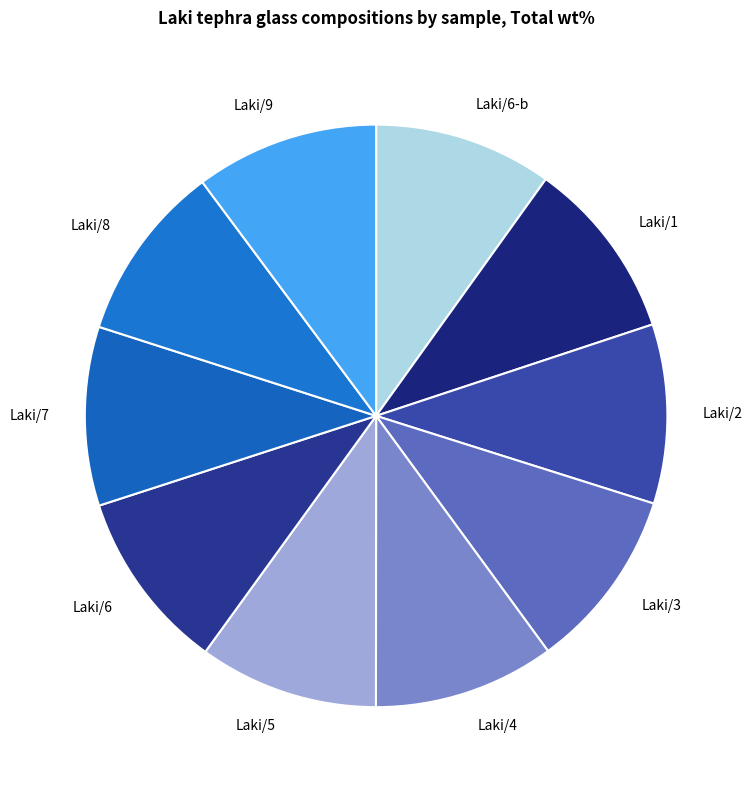

What is the ratio of the value at Laki/9 to the value at Laki/4?

1.0